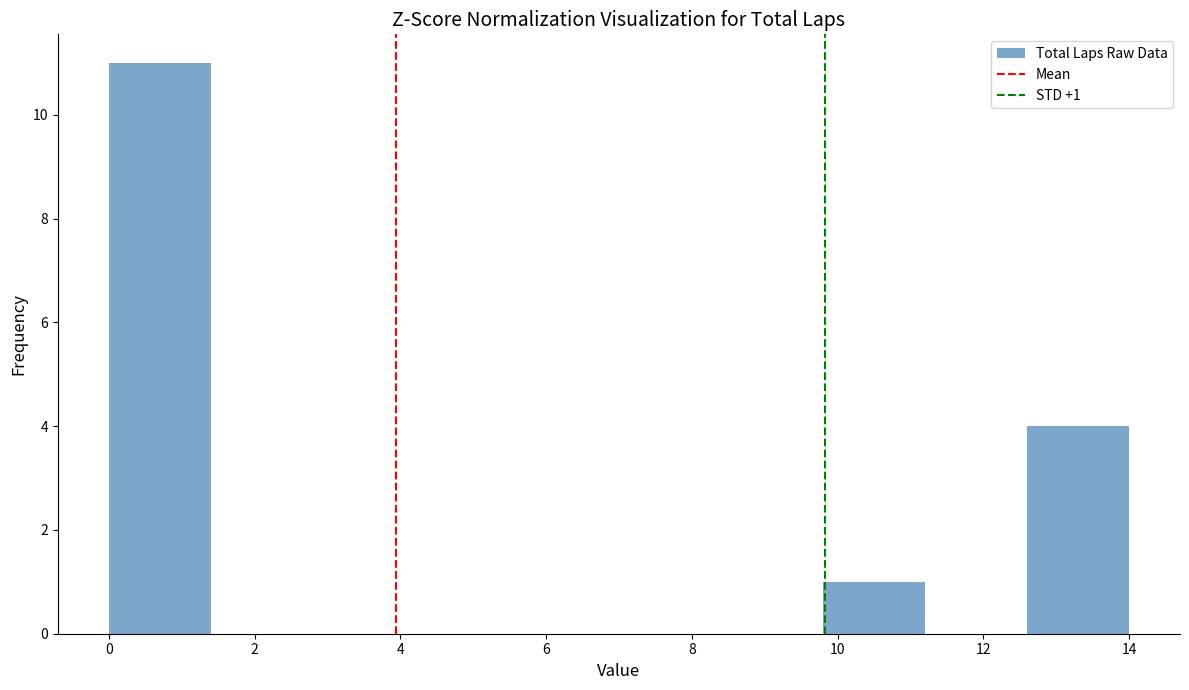

Which range on the x-axis has the tallest bar?

0.0 to 1.4